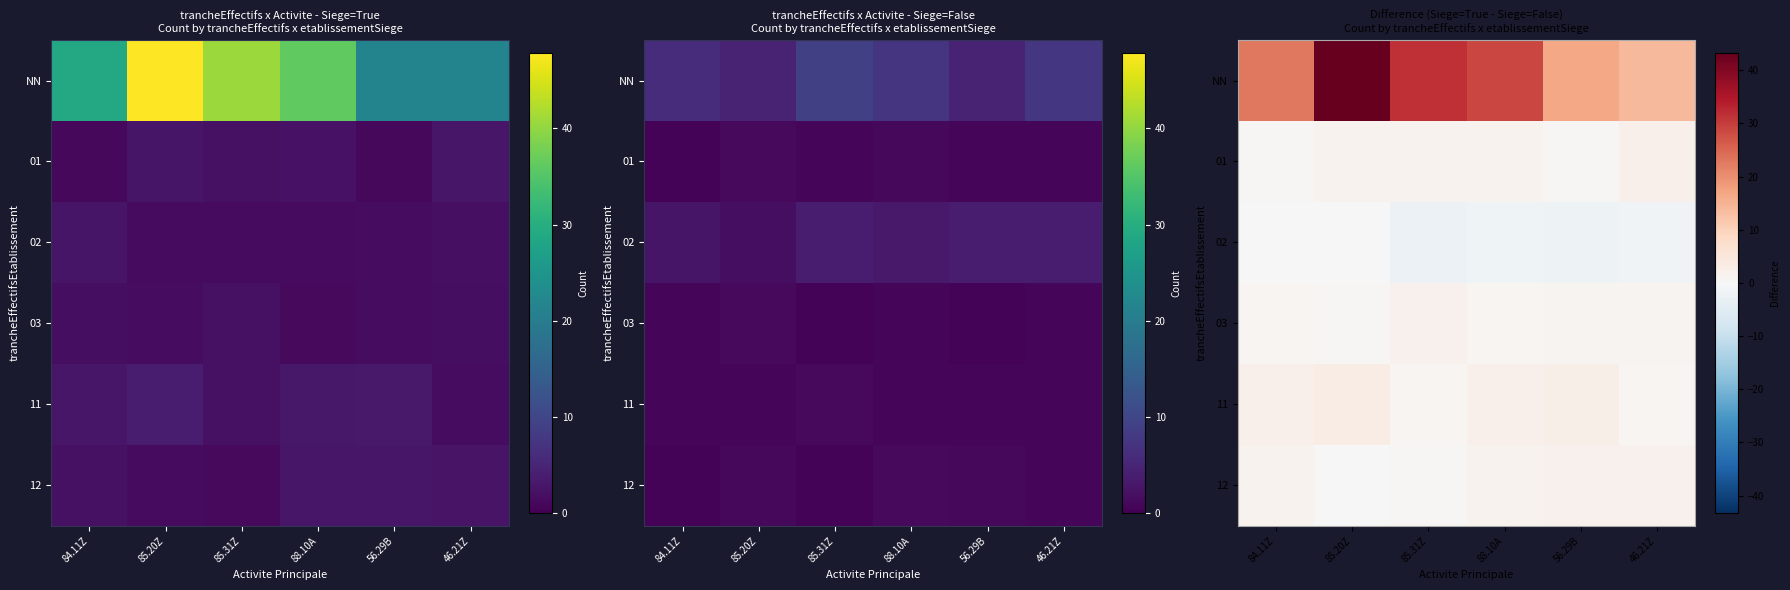

What is the smallest value displayed?

-2.4